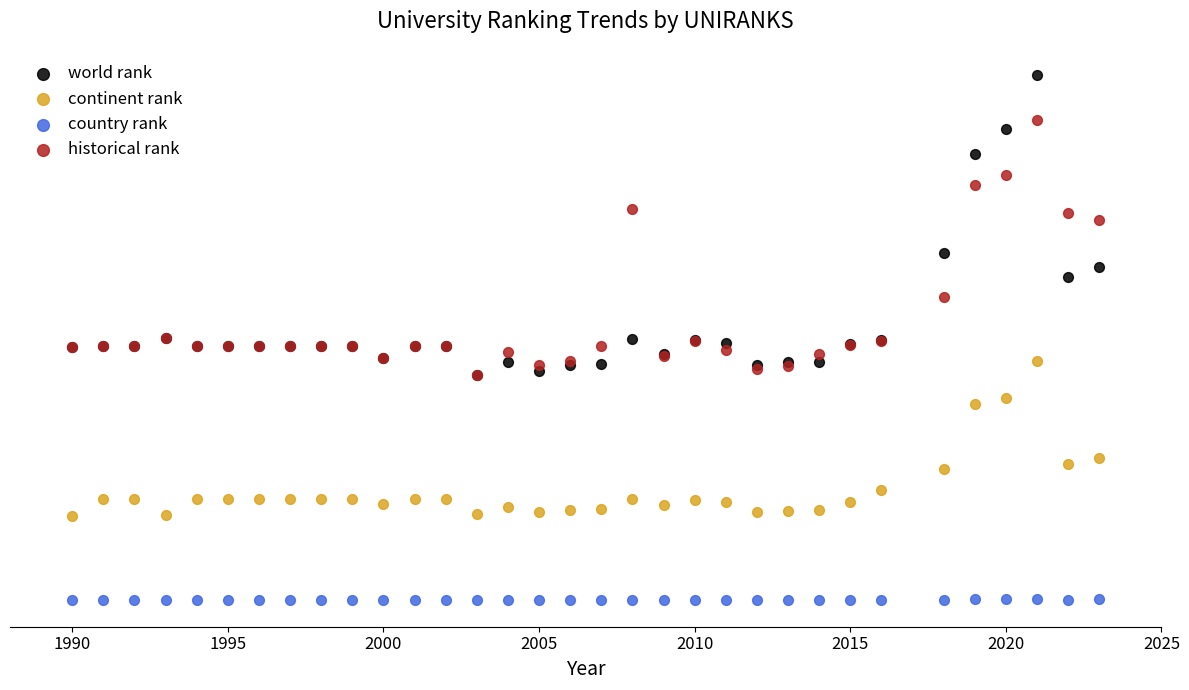

What are all the series names shown in the legend?

world rank, continent rank, country rank, historical rank